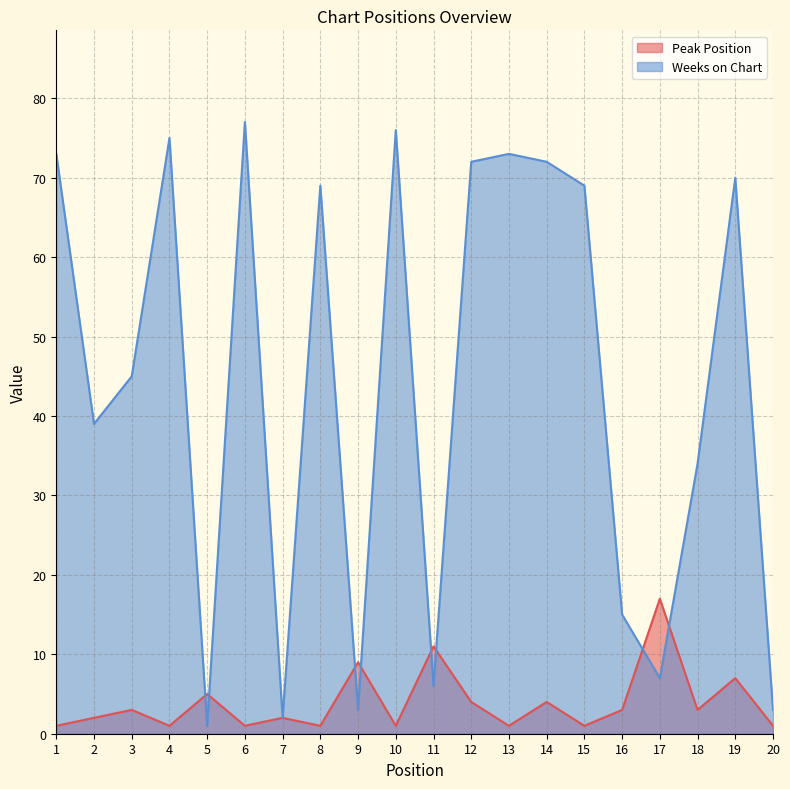

Reading right to left, extract all data points from this chart.

Peak Position: 20=1	19=7	18=3	17=17	16=3	15=1	14=4	13=1	12=4	11=11	10=1	9=9	8=1	7=2	6=1	5=5	4=1	3=3	2=2	1=1
Weeks on Chart: 20=3	19=70	18=34	17=7	16=15	15=69	14=72	13=73	12=72	11=6	10=76	9=3	8=69	7=2	6=77	5=1	4=75	3=45	2=39	1=73